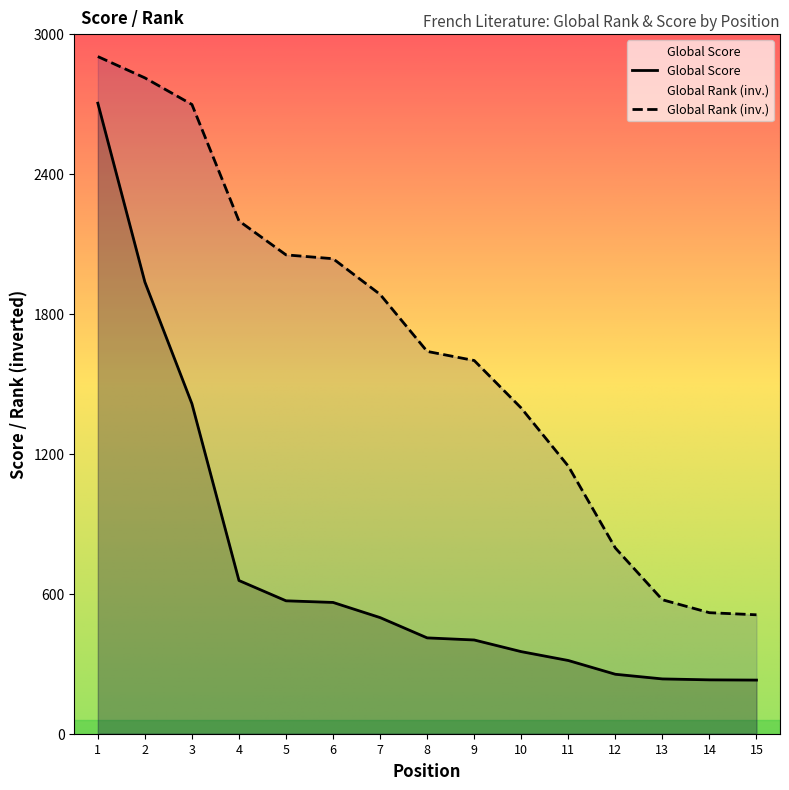

At how many categories does at least one series exceed 1437?

9